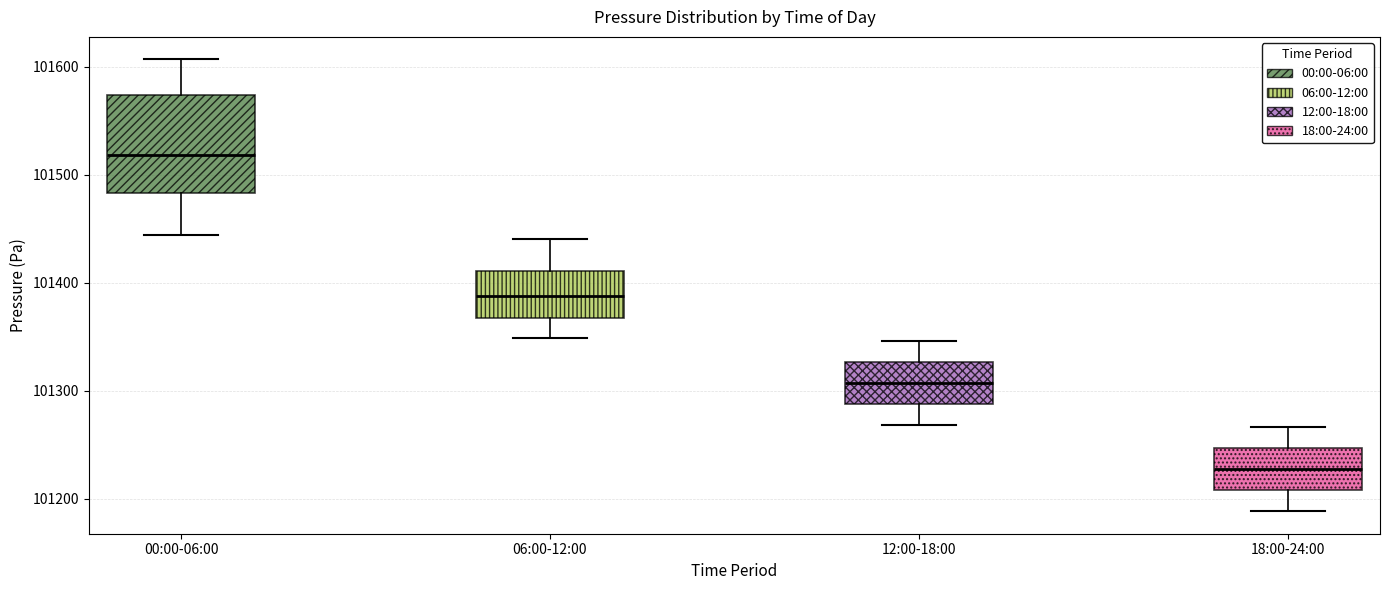

Where is the upper edge of the box for 18:00-24:00 on the y-axis? The values are not printed on the chart, so give them approximately, as read against the axis.

101250